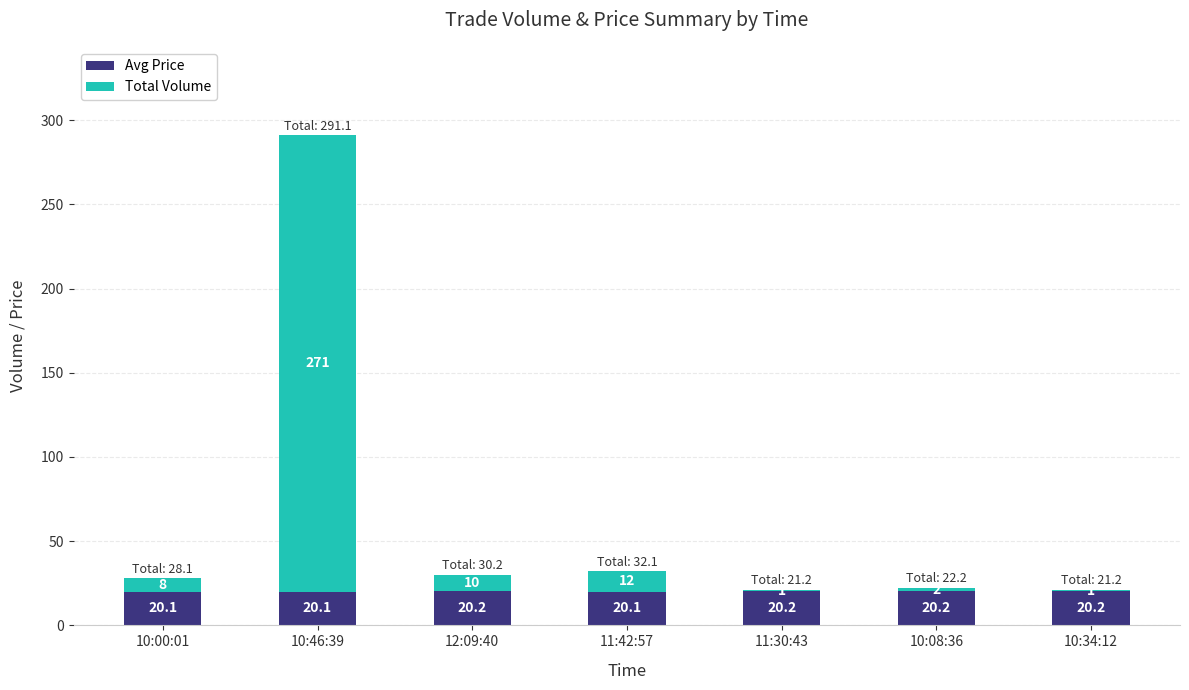

How many distinct data groups are displayed?

2